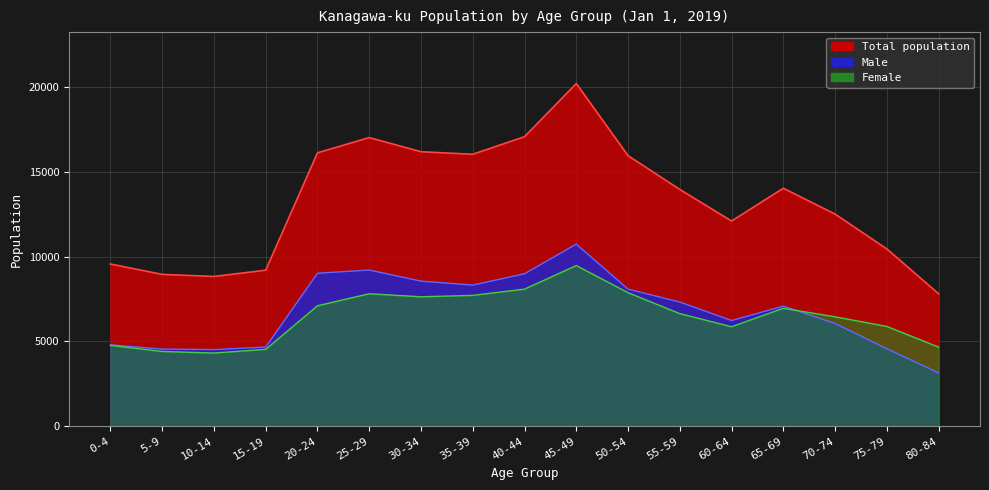

What is the approximate value of Female at 0-4?

4768